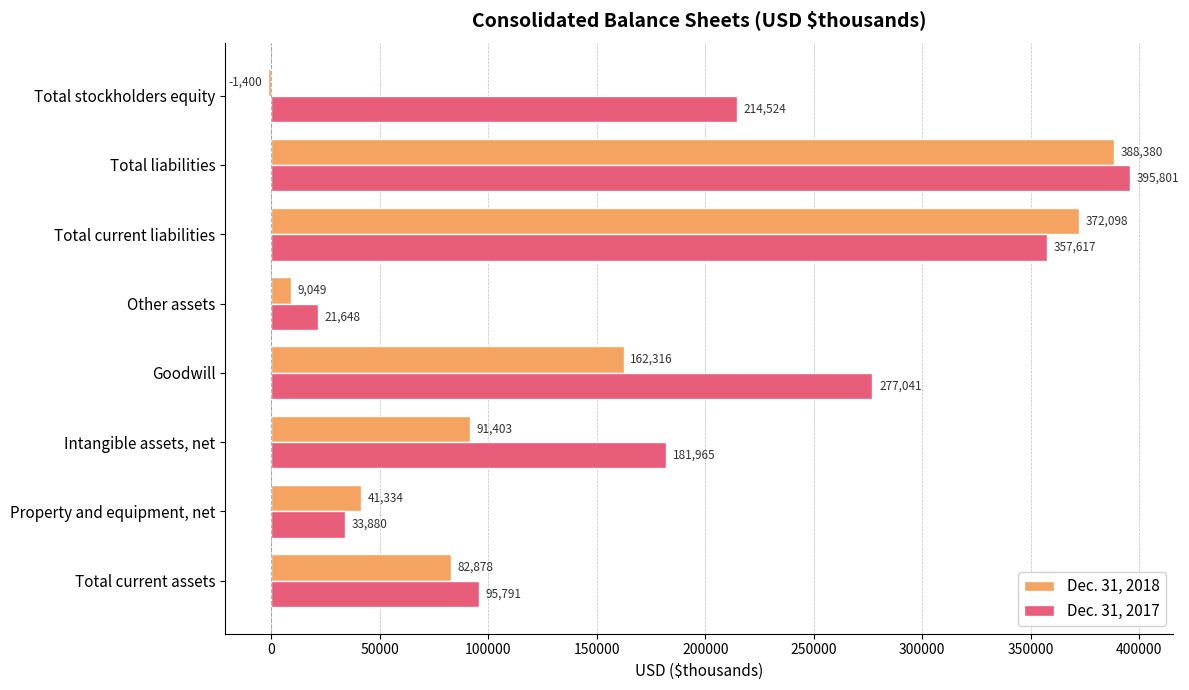

What is the lowest value of the Dec. 31, 2017 series?

21648